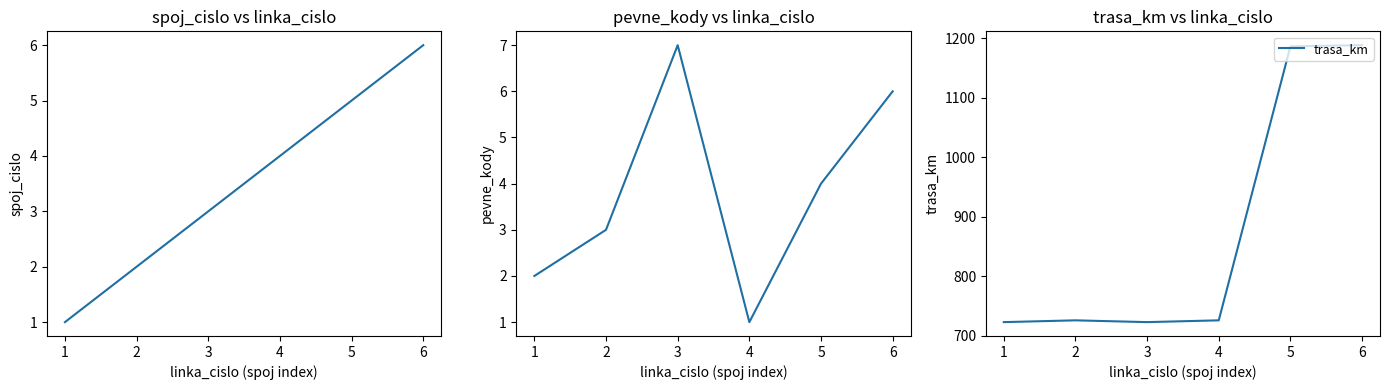

What is the sum of the trasa_km values at 1 and 6?

1911